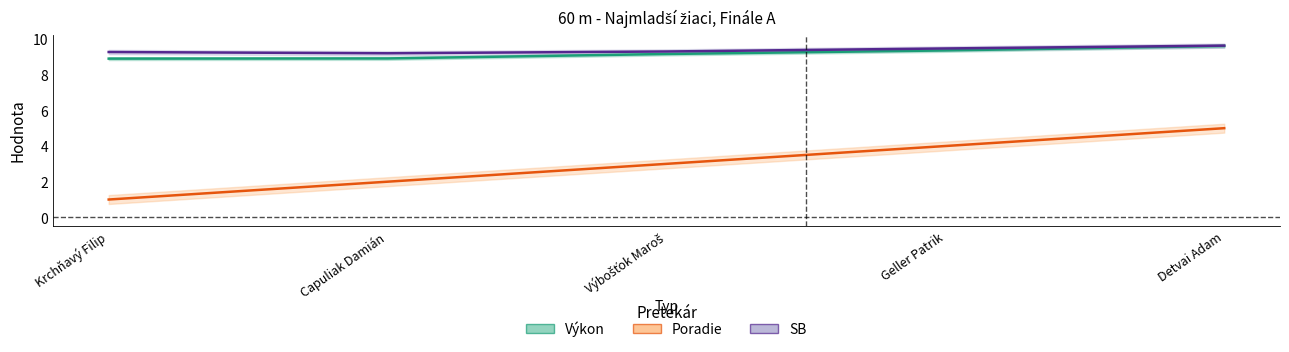

What is the difference between the second highest and minimum values in the Poradie series?

3.0